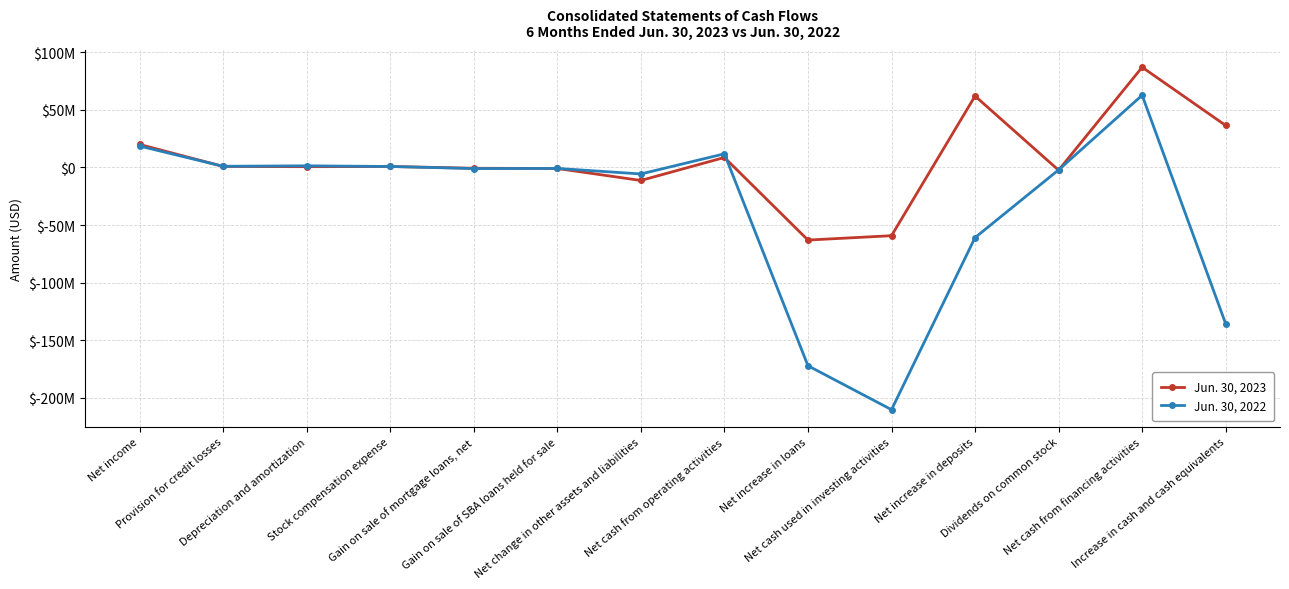

Is this an area chart (filled region under the line)?

No